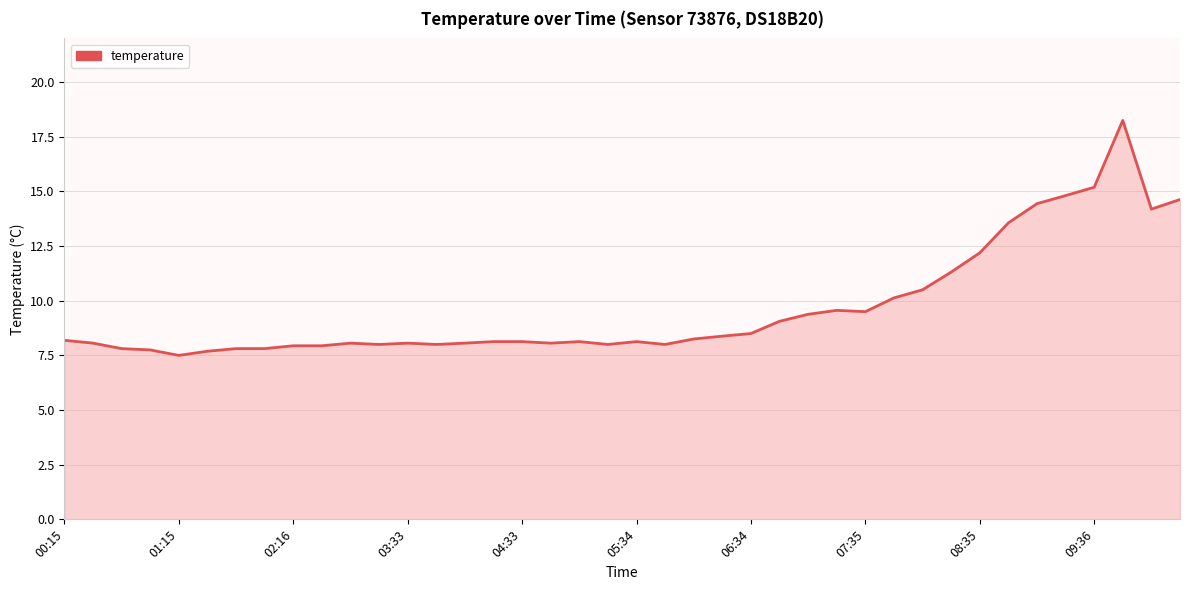

What is the minimum value shown in the chart?

7.5